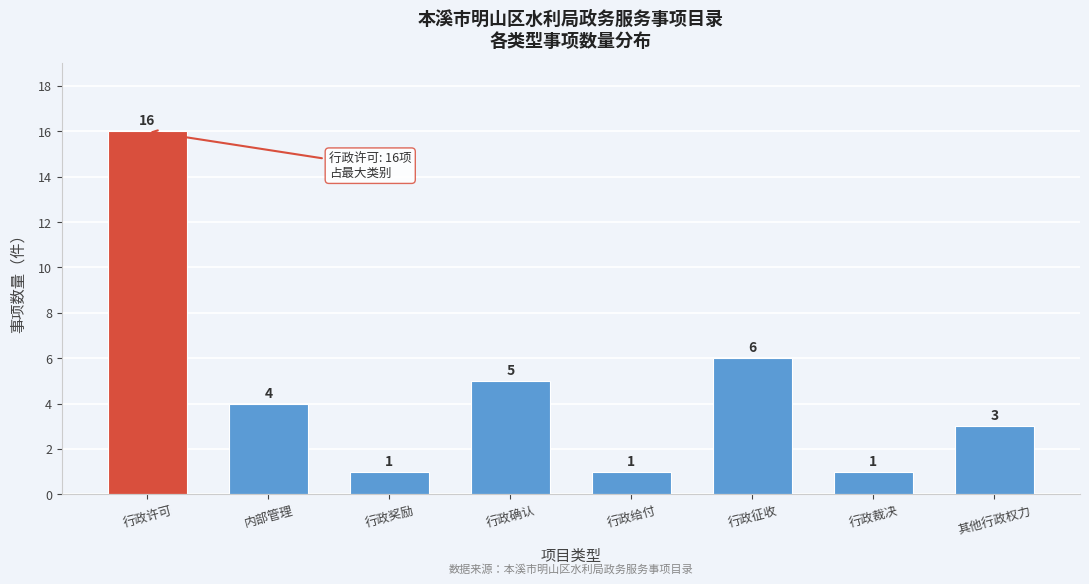

Reading left to right, transcribe all the data shown in this chart.

16	4	1	5	1	6	1	3